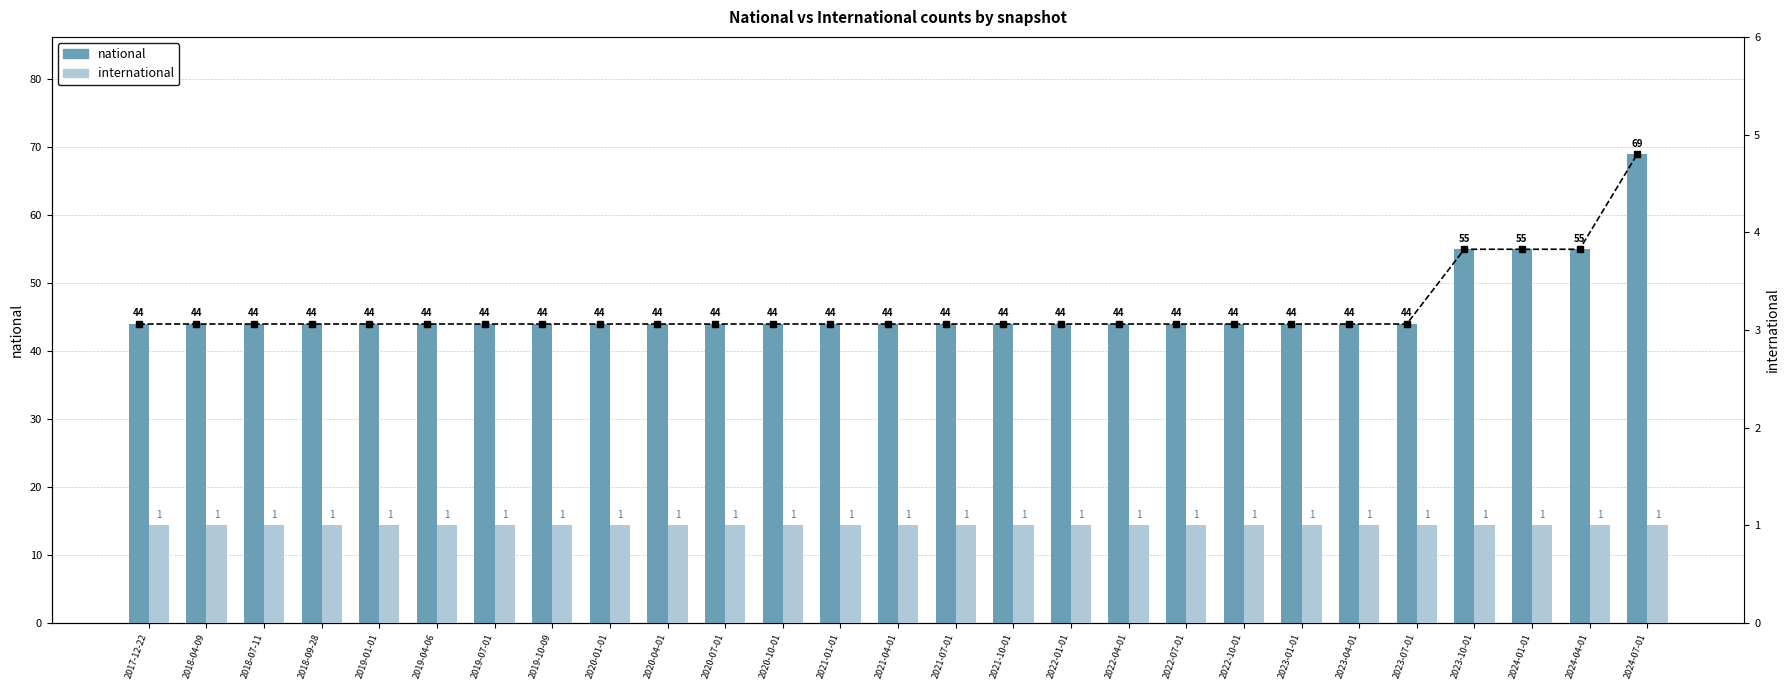

Is it true that national equals 44 at 2022-10-01?

True